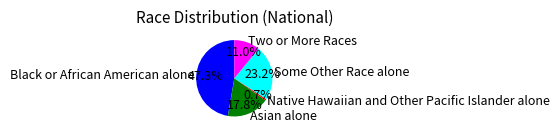

Do Native Hawaiian and Other Pacific Islander alone and Black or African American alone together represent more than half of the pie?

No